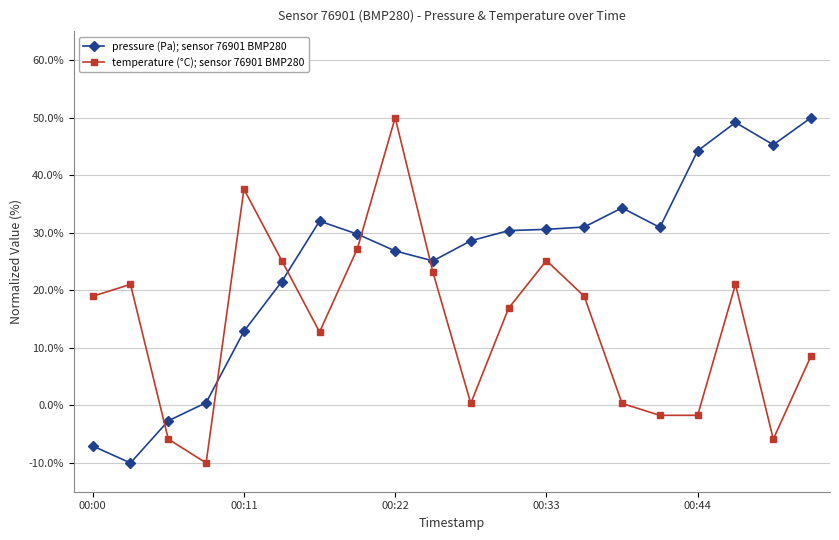

What is the sum of all temperature (°C); sensor 76901 BMP280 values?

282.1